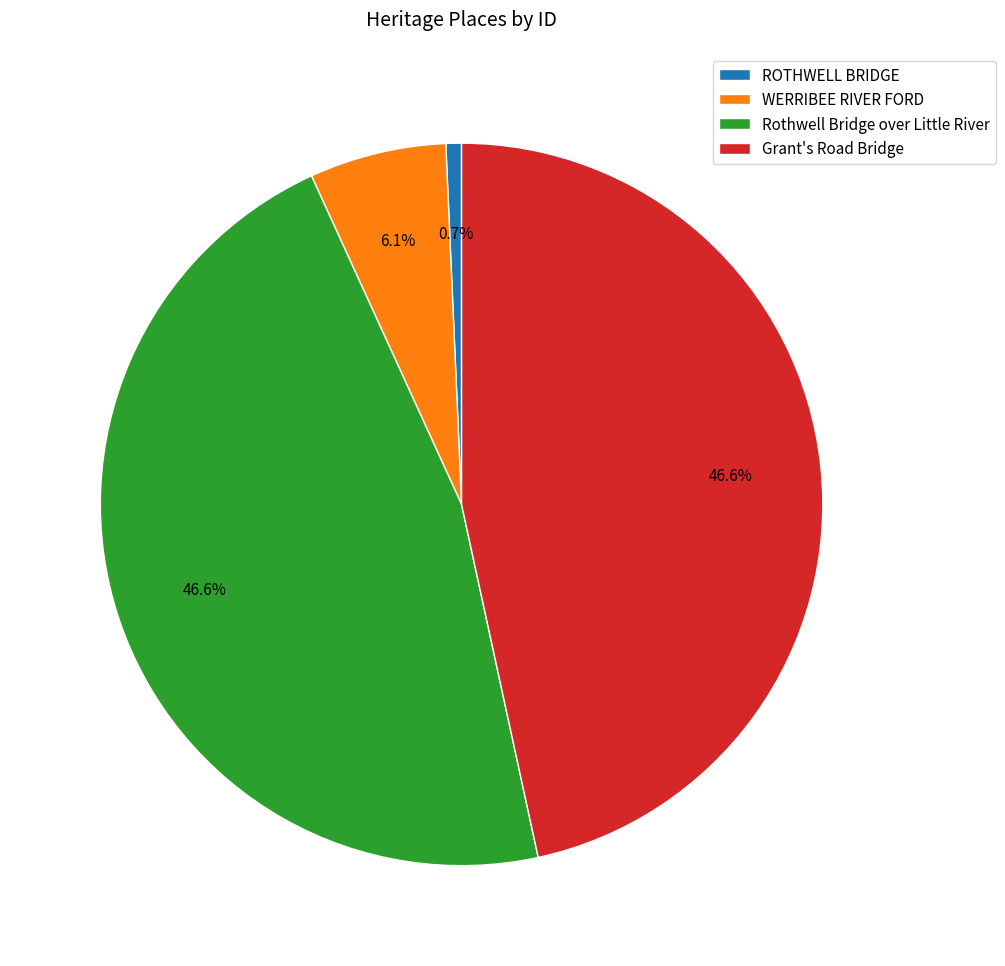

Which has a higher value, WERRIBEE RIVER FORD or Rothwell Bridge over Little River?

Rothwell Bridge over Little River